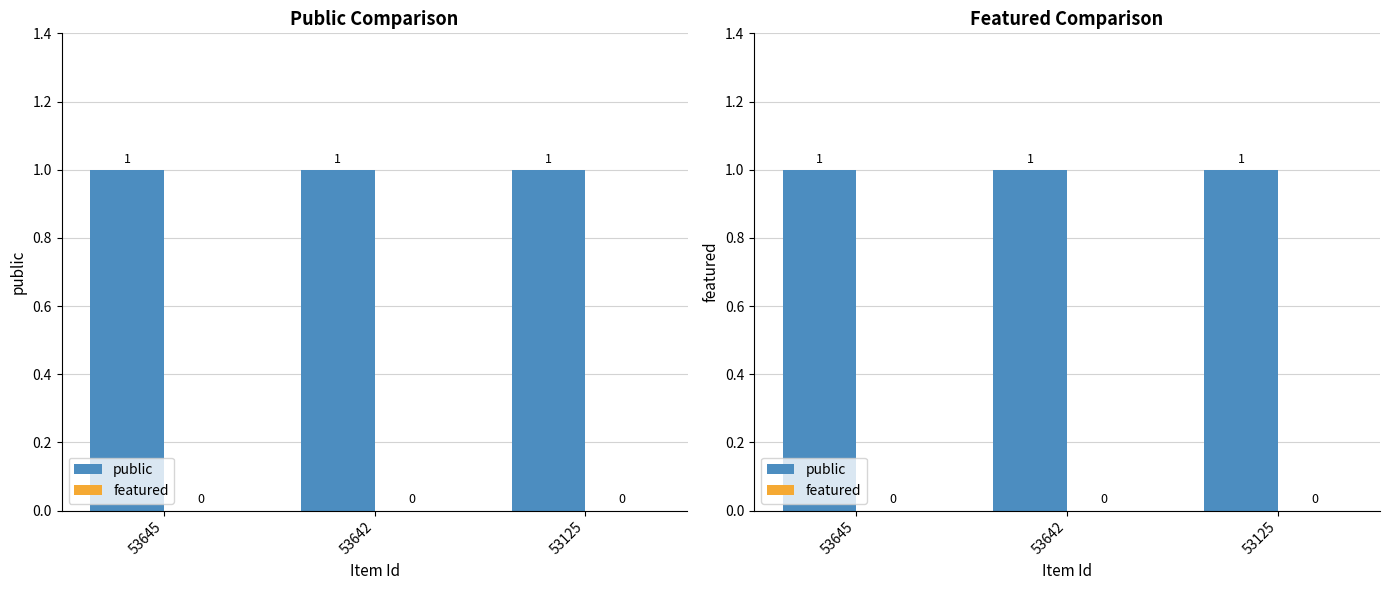

How many series are shown in this chart?

2